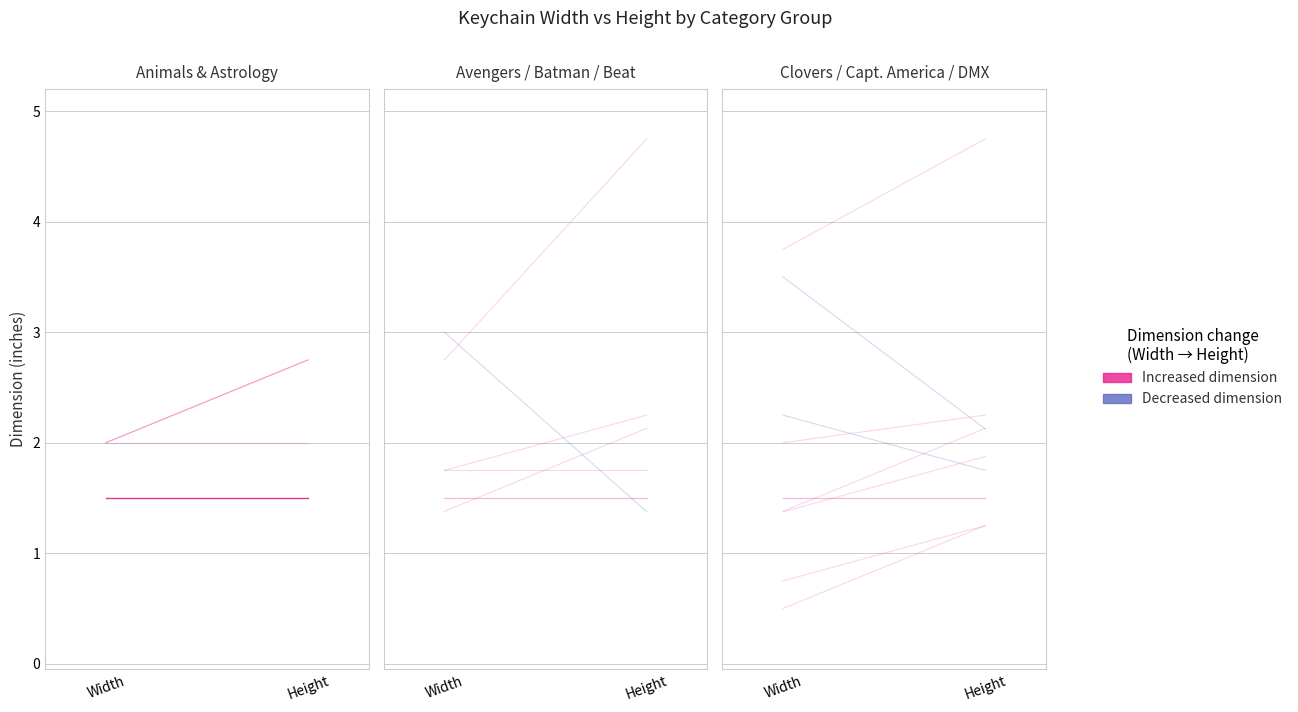

Which series has the largest range (max minus min)?

Decreased dimension